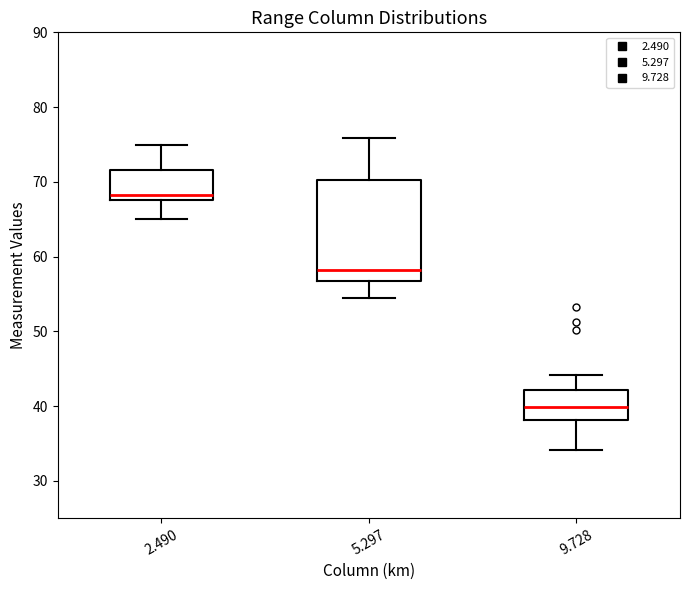

Which box has the highest median line?

2.490